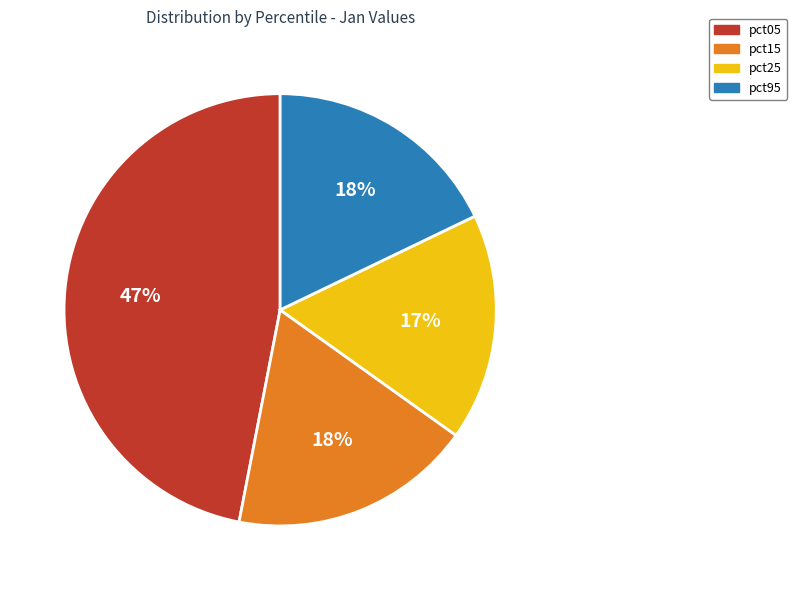

To the nearest percent, what is the combined percentage of pct15 and pct05?

65%